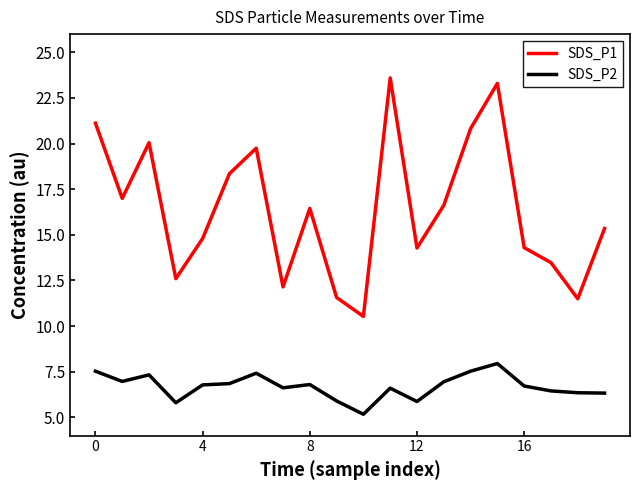

What is the smallest value displayed?

5.2